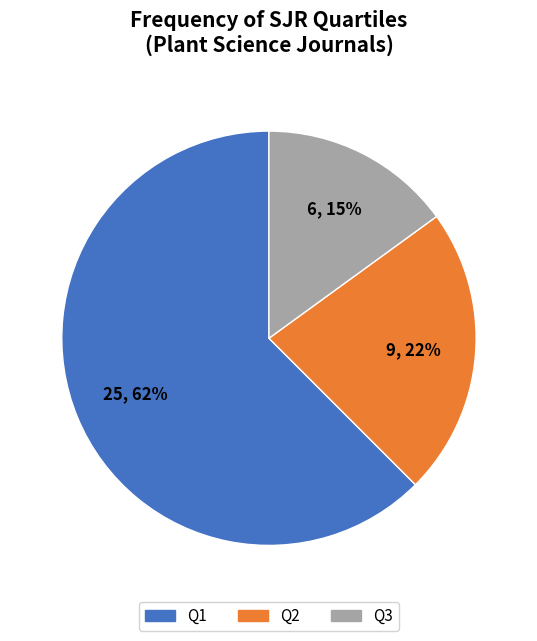

To the nearest percent, what percentage of the pie is Q3?

15%